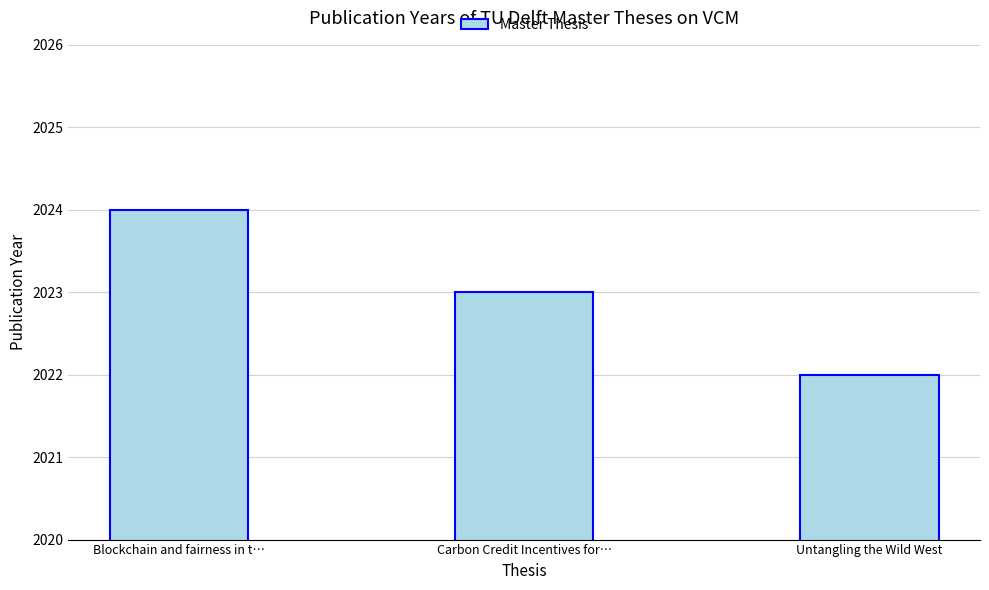

Rank the categories by value from highest to lowest.

Blockchain and fairness in t…, Carbon Credit Incentives for…, Untangling the Wild West